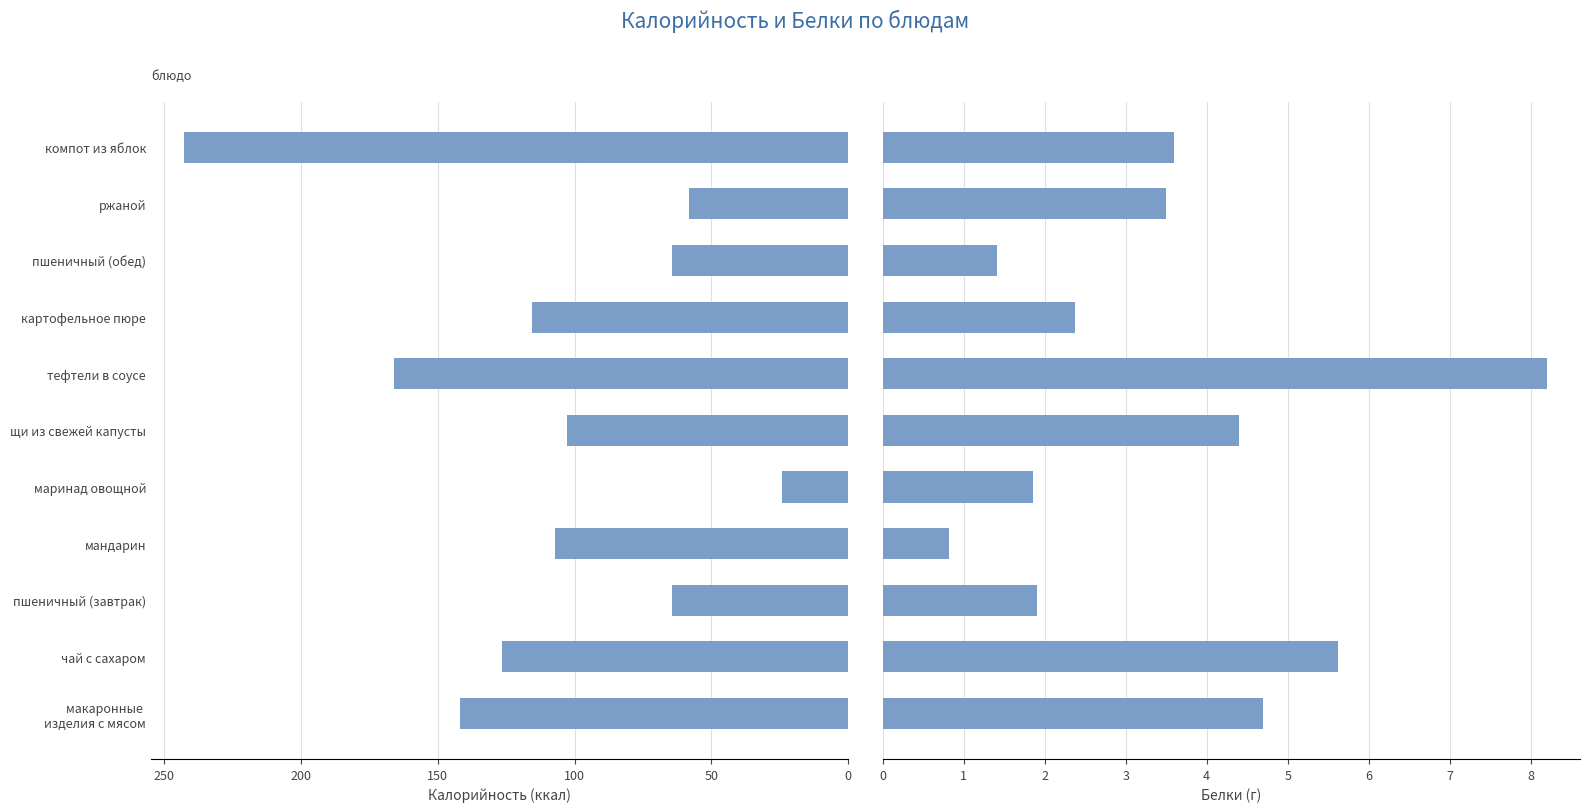

True or false: Калорийность has a value of 58.0 at ржаной.

True